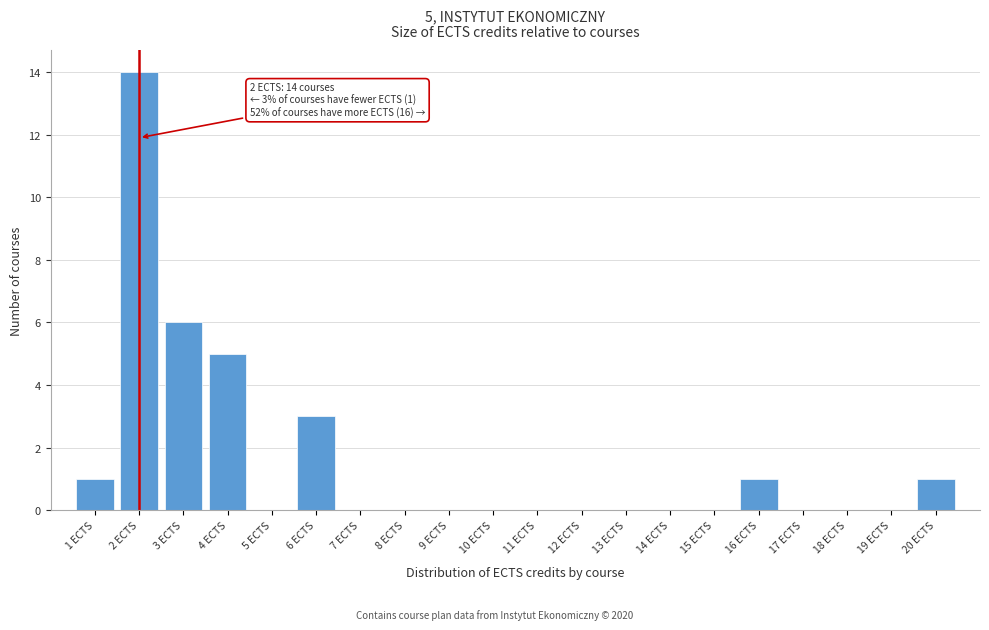

Which range on the x-axis has the tallest bar?

1.5 to 2.5